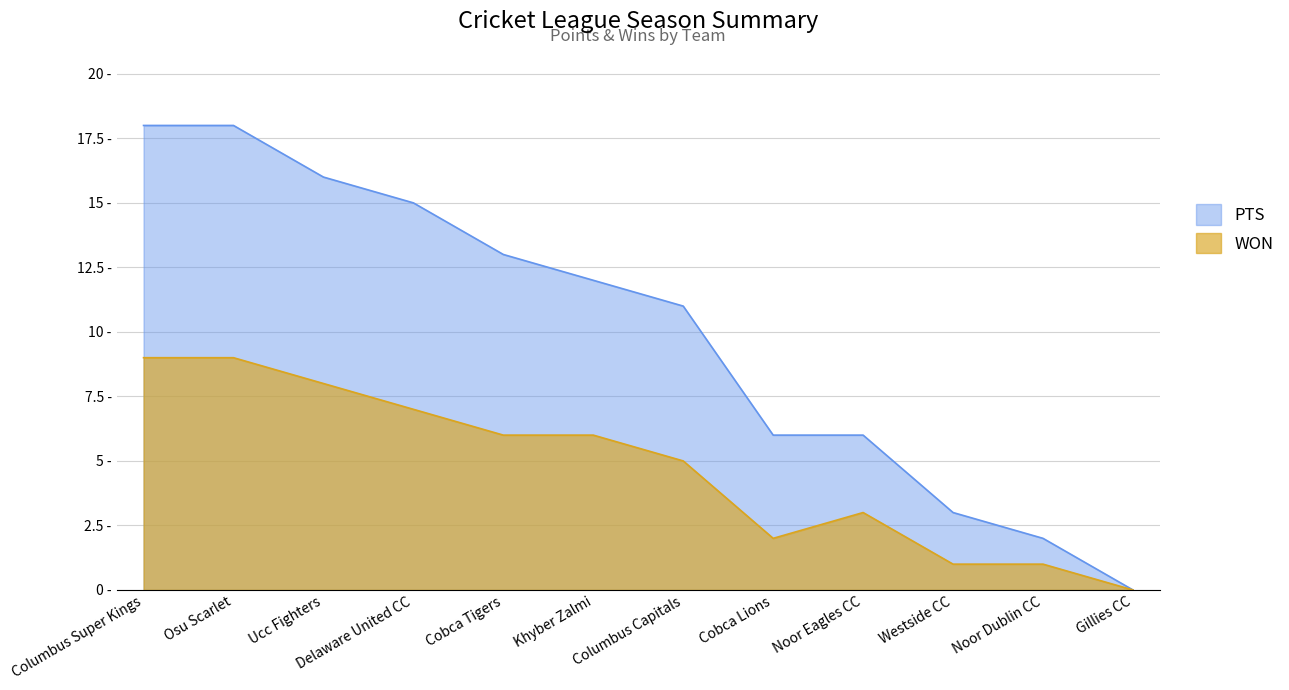

List the series in order of their overall mean, lowest first.

WON, PTS